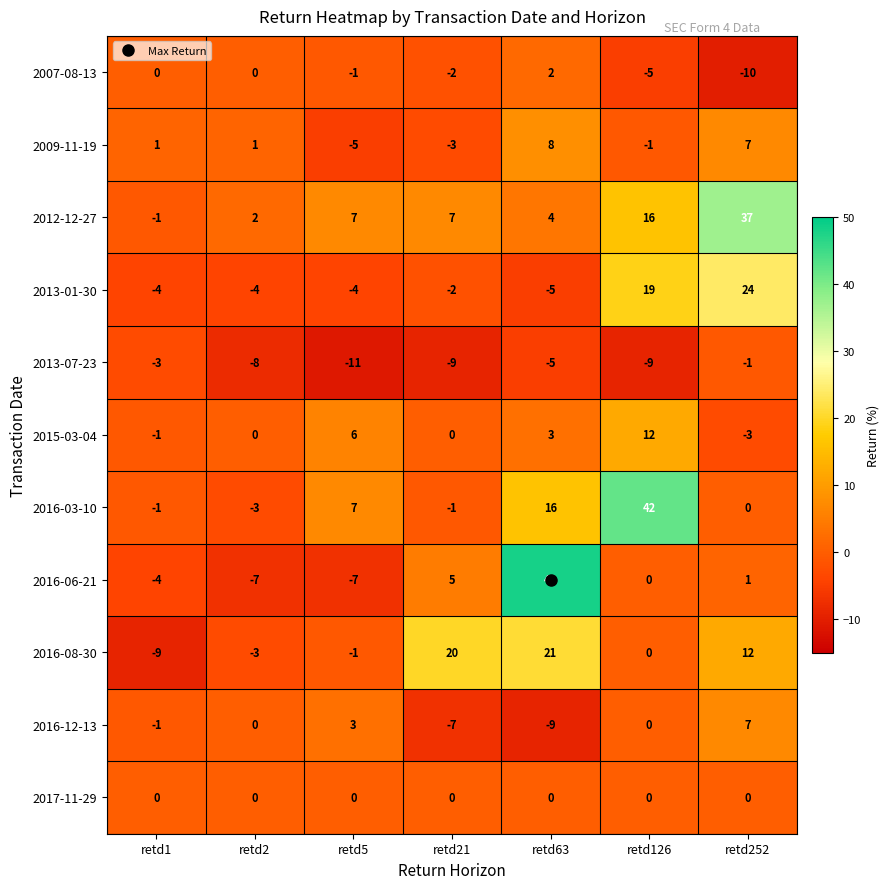

How many categories are shown in the chart?

7